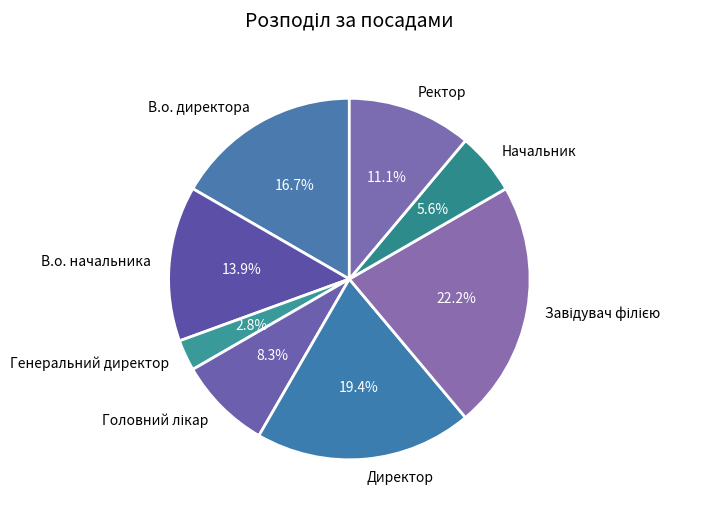

How many slices are in this pie chart?

8